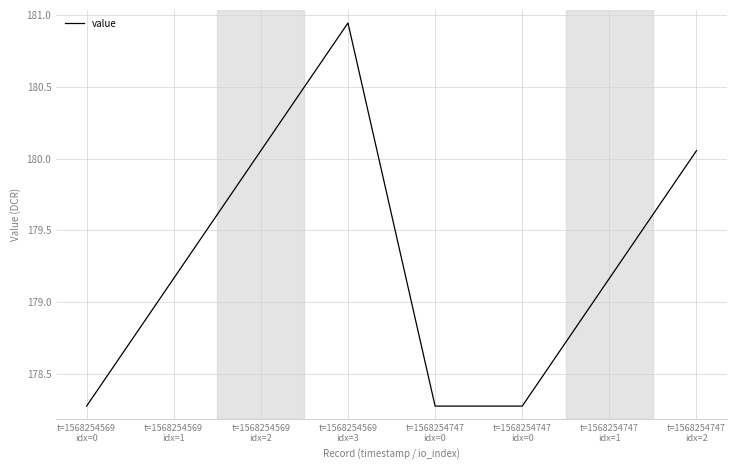

How many values are below 179?

3